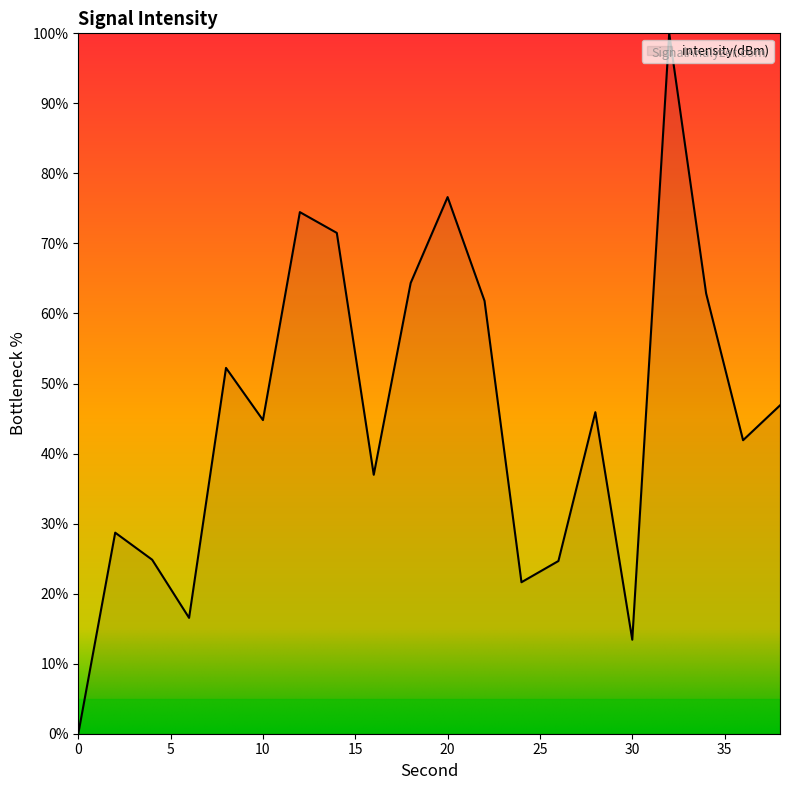

Reading left to right, extract all data points from this chart.

0.0	28.7	24.8	16.5	52.2	44.8	74.5	71.5	37.0	64.4	76.6	61.8	21.6	24.7	45.9	13.4	100.0	62.9	41.9	46.9